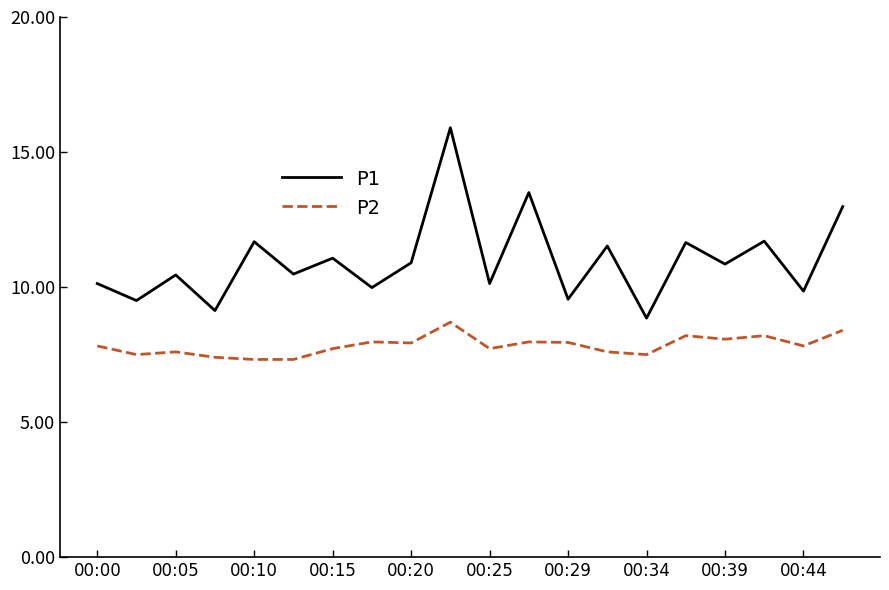

What is the greatest value displayed?

15.9